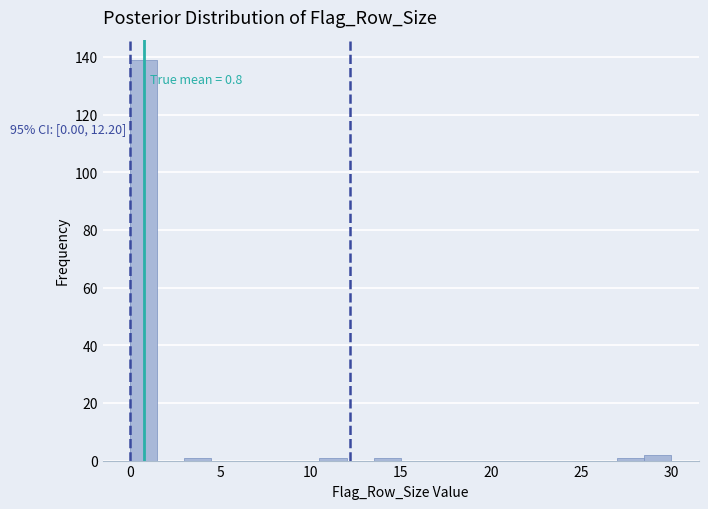

Read against the x-axis, roughly where is the centre of the tallest bar?

1.0